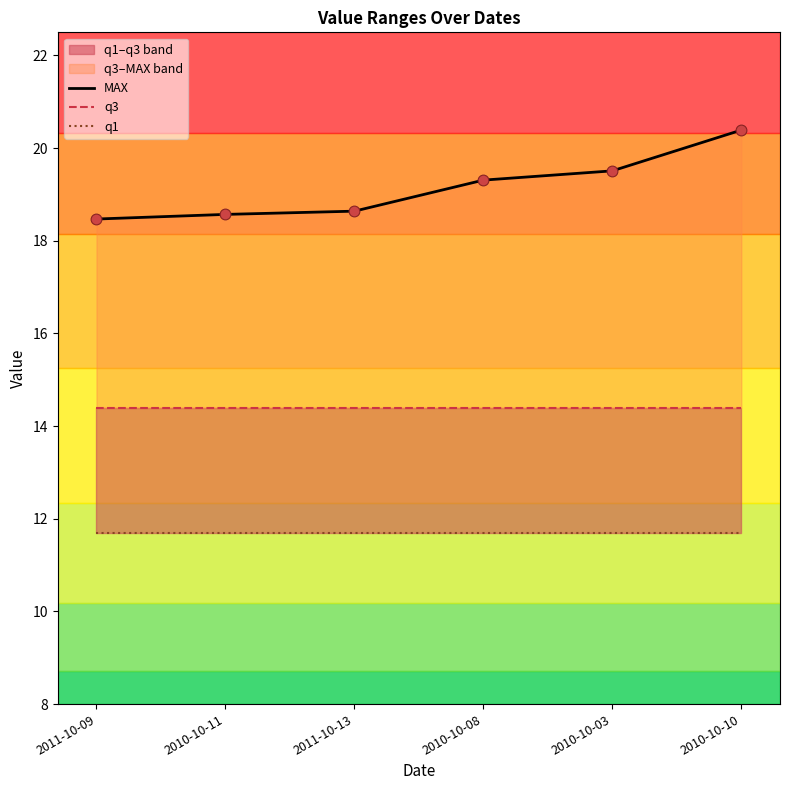

Which series has the largest Y range (max minus min)?

MAX